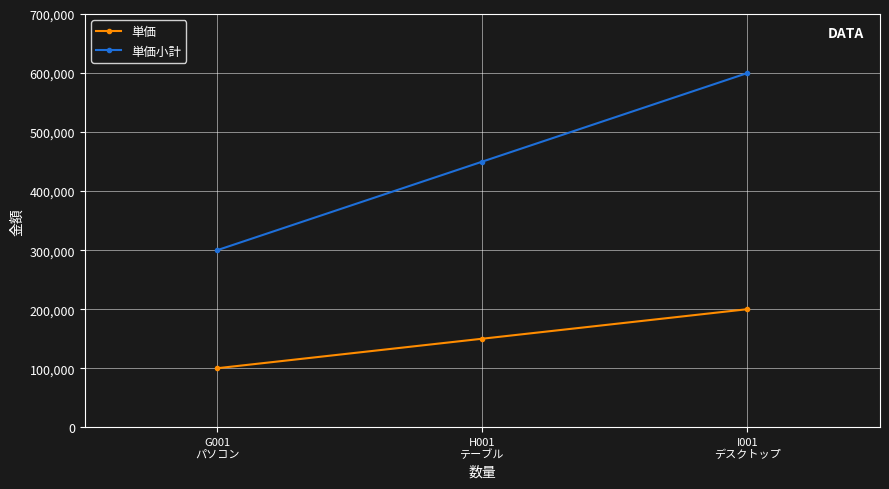

What is the value of the 単価小計 point at the 1st from the left?

300000